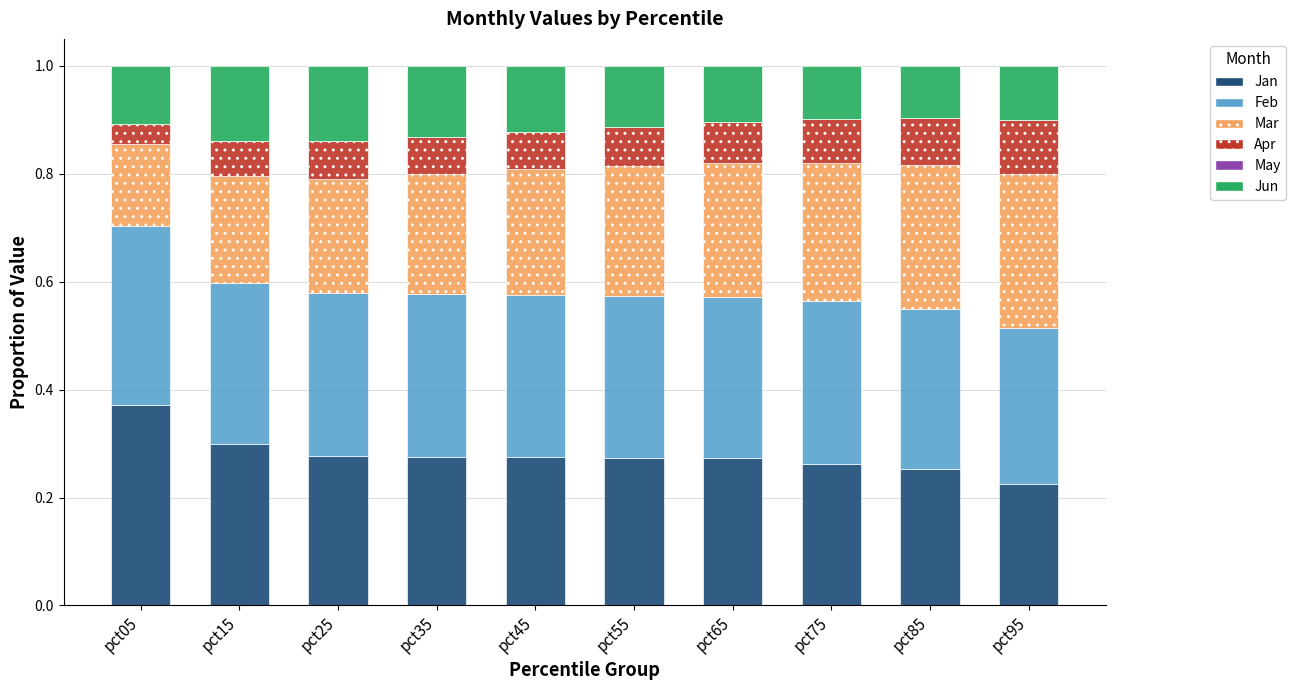

How many bars are there in total?

10